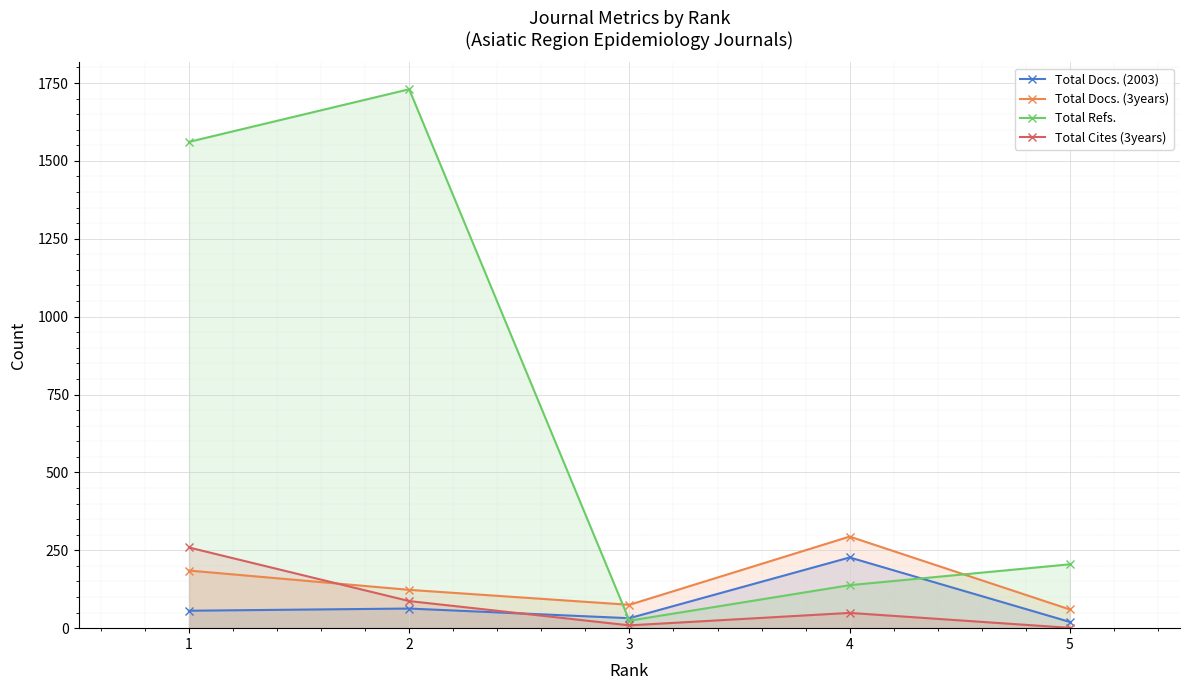

After their last crossing, which series has the higher values: Total Refs. or Total Docs. (3years)?

Total Refs.